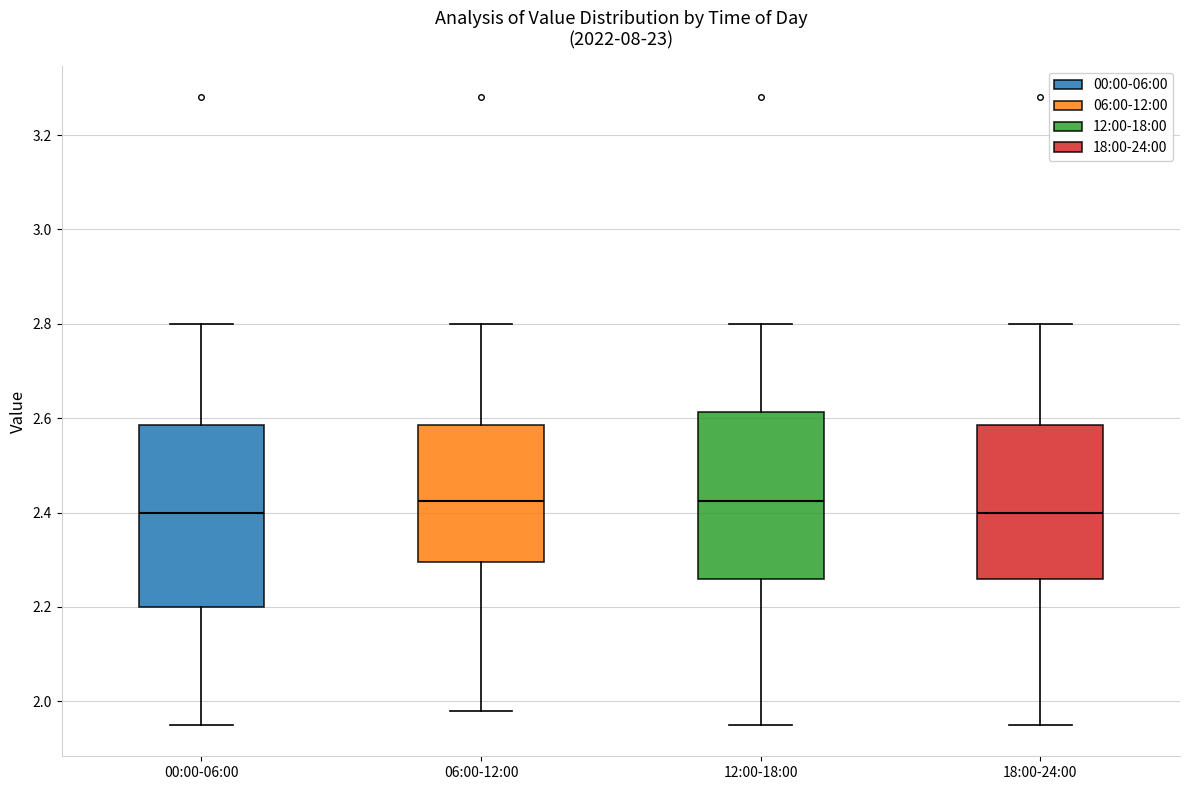

Reading left to right, read every box against the y-axis: the position of its median line, the range the box covers, and the ends of its whiskers. The values are not printed on the chart, so give them approximately, as read against the axis.

00:00-06:00: median 2.40, box 2.20 to 2.58, whiskers 1.96 to 2.80
06:00-12:00: median 2.42, box 2.30 to 2.58, whiskers 1.98 to 2.80
12:00-18:00: median 2.42, box 2.26 to 2.62, whiskers 1.96 to 2.80
18:00-24:00: median 2.40, box 2.26 to 2.58, whiskers 1.96 to 2.80